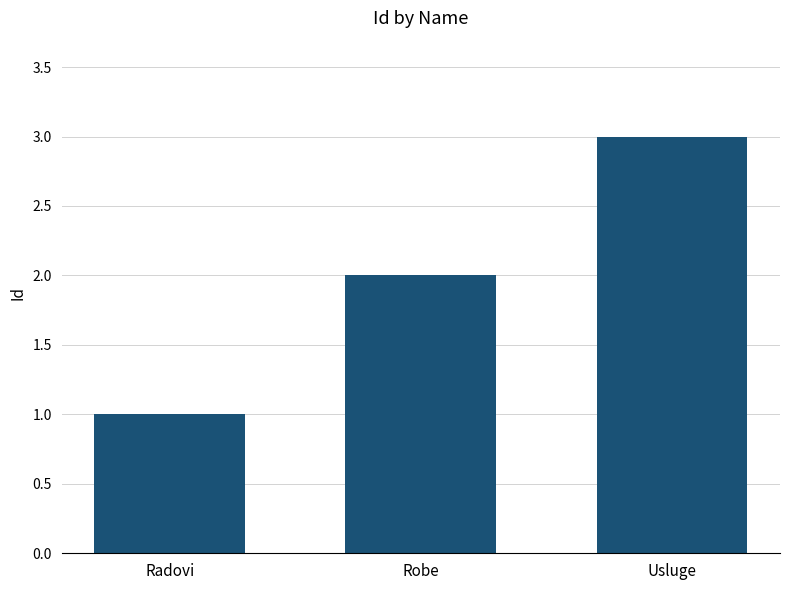

What is the sum of the values at Radovi and Usluge?

4